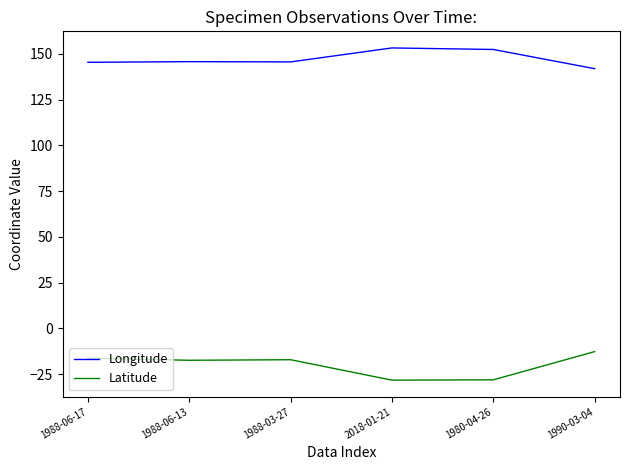

How many series are shown in this chart?

2